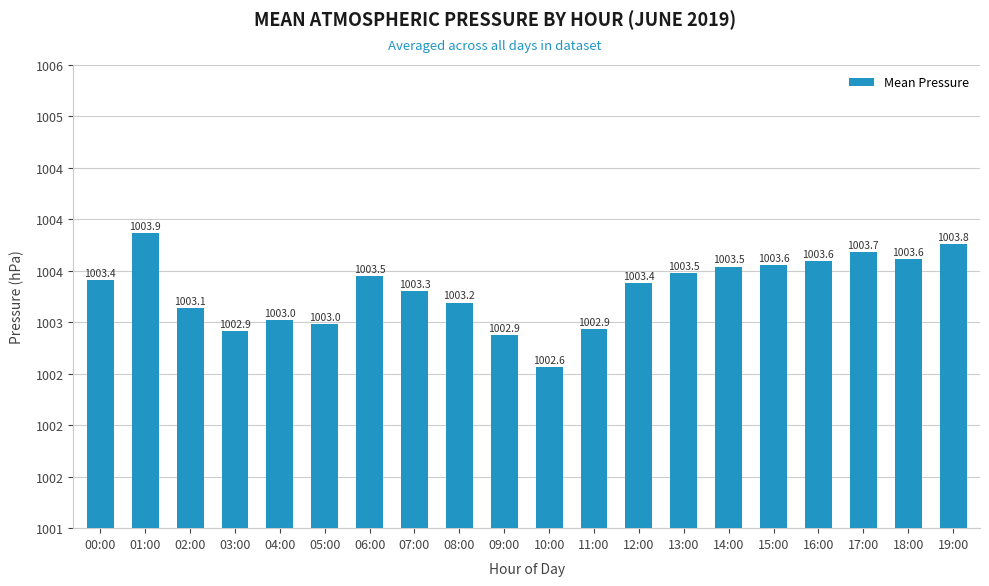

The value at 08:00 is 421.1. True or false?

False